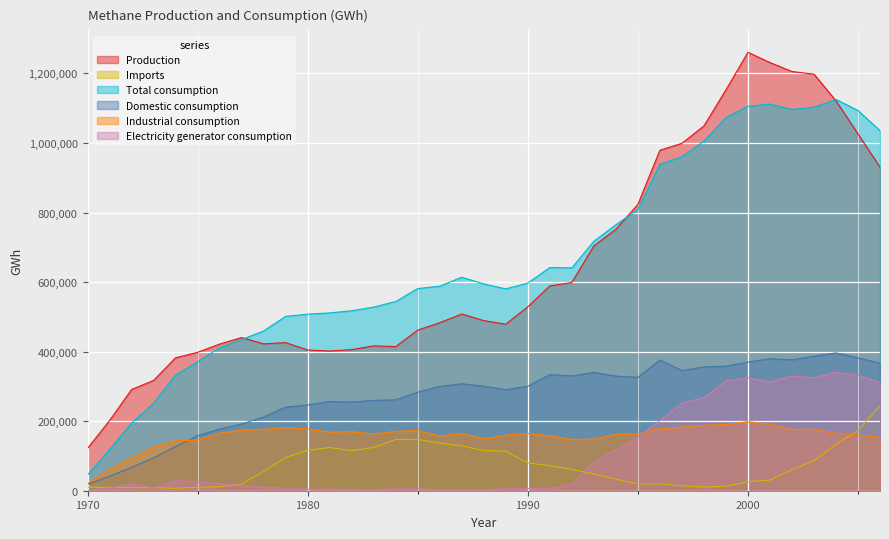

Does the chart display data point markers on the line(s)?

No